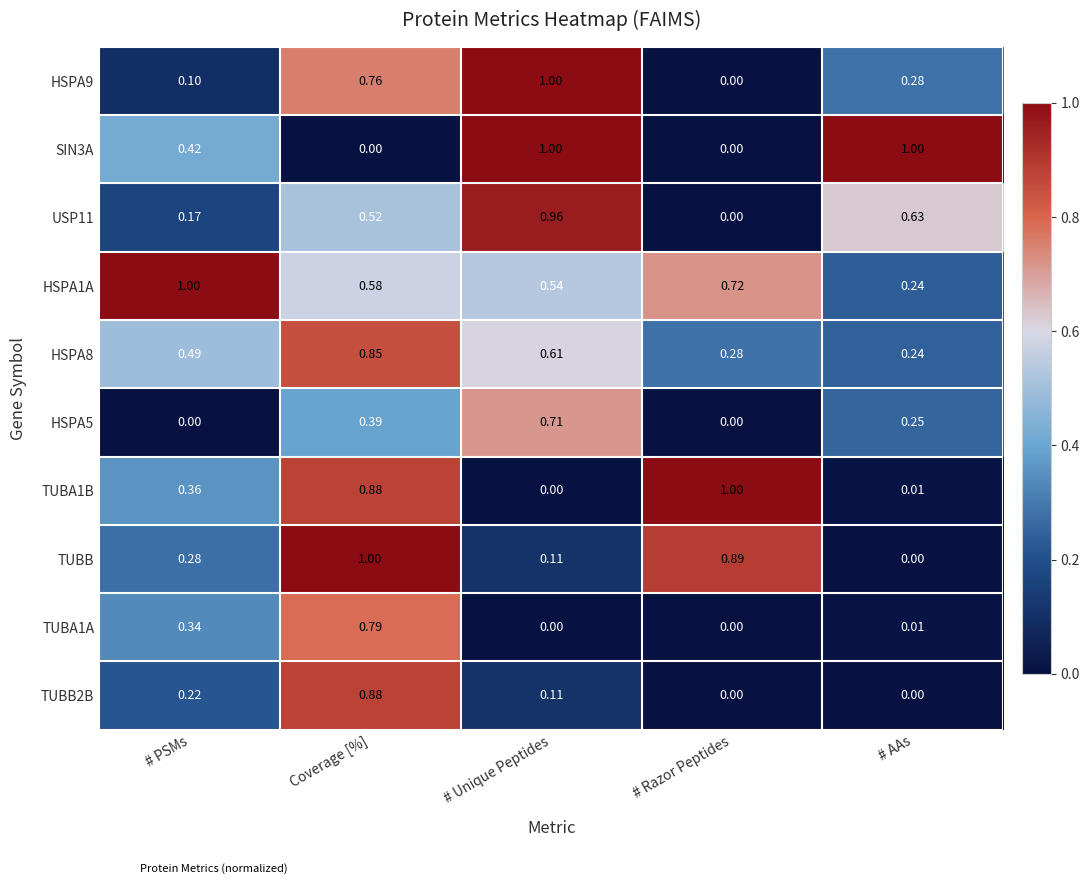

How many data points does each series have?

5